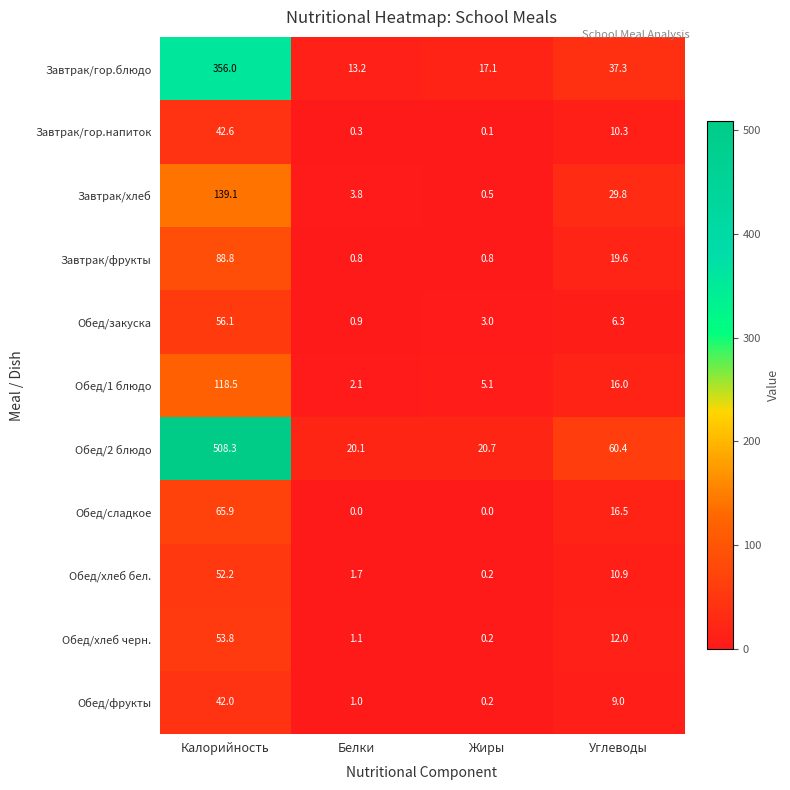

At Калорийность, list the series in order from largest to smallest.

Обед/2 блюдо, Завтрак/гор.блюдо, Завтрак/хлеб, Обед/1 блюдо, Завтрак/фрукты, Обед/сладкое, Обед/закуска, Обед/хлеб черн., Обед/хлеб бел., Завтрак/гор.напиток, Обед/фрукты